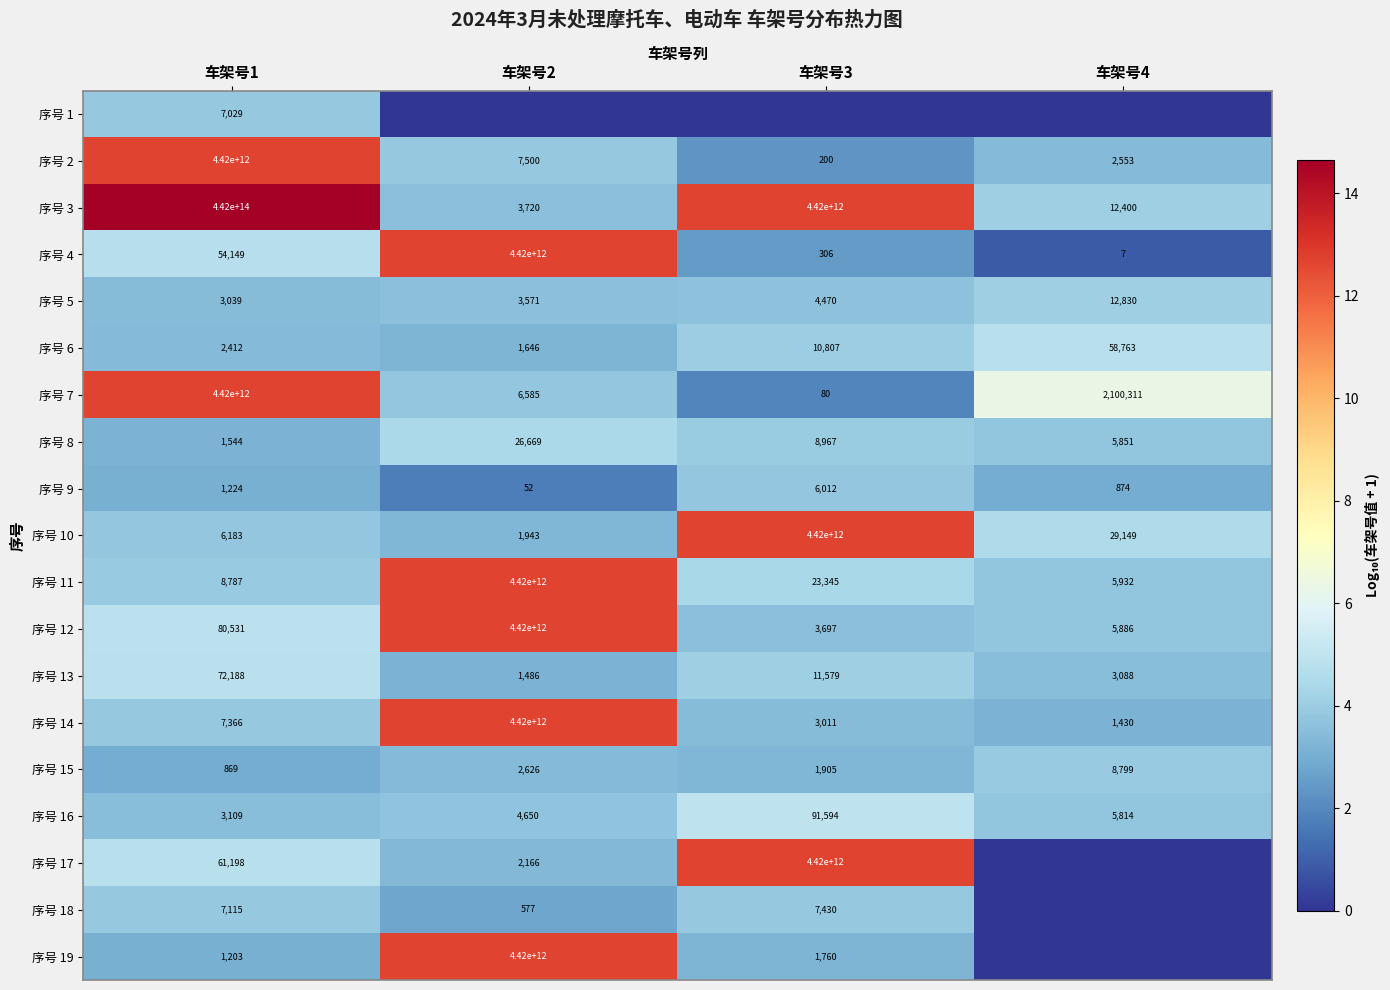

Count the number of categories in the chart.

4